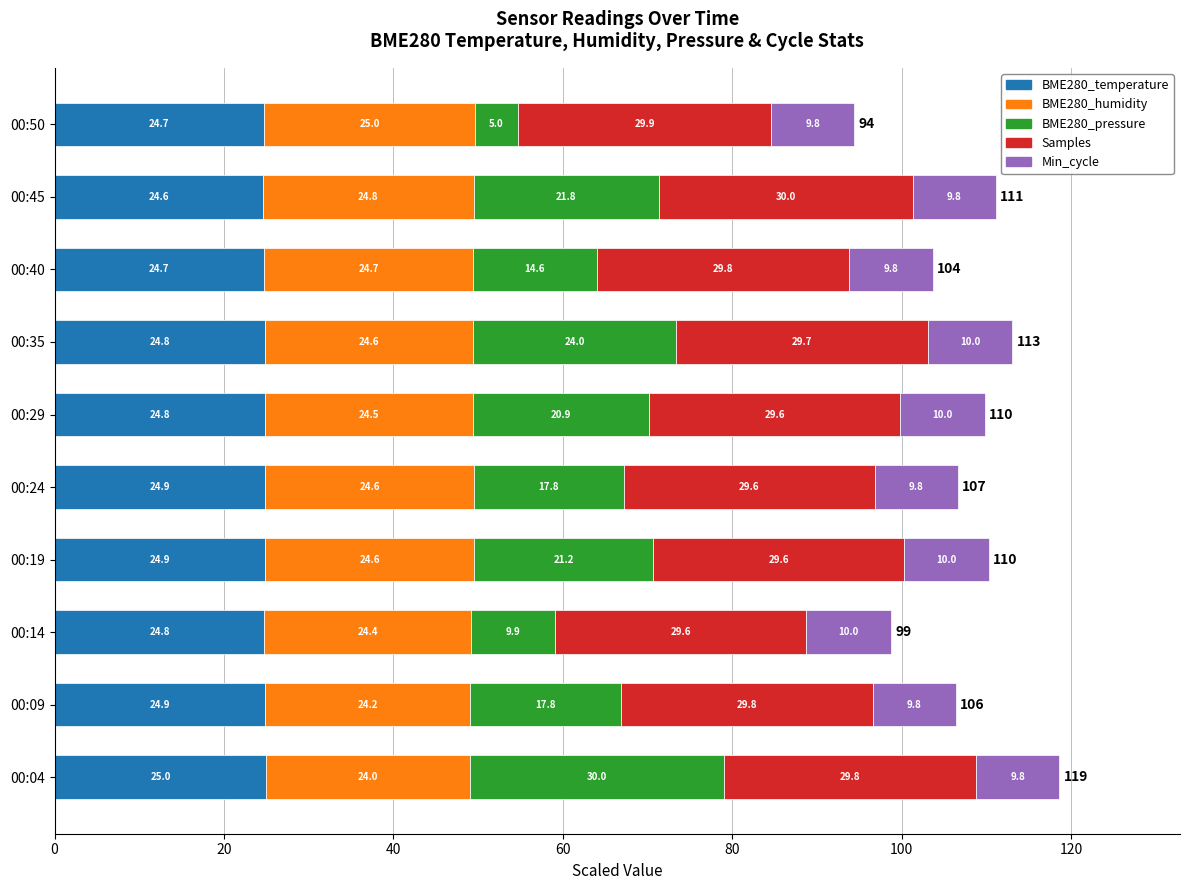

The value of BME280_temperature at 00:09 is 11.4. True or false?

False